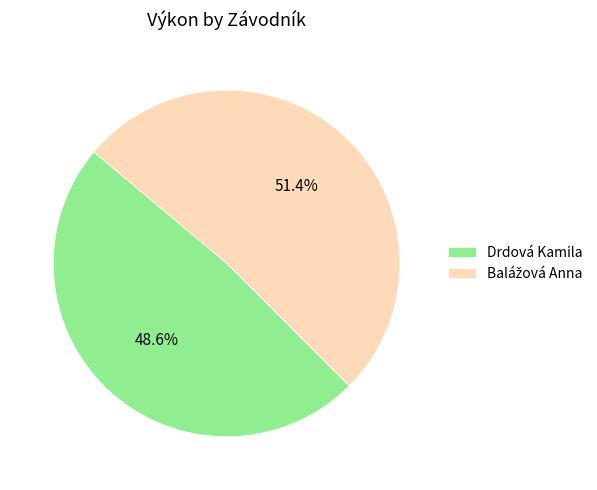

What is the smallest slice in the pie chart?

Drdová Kamila